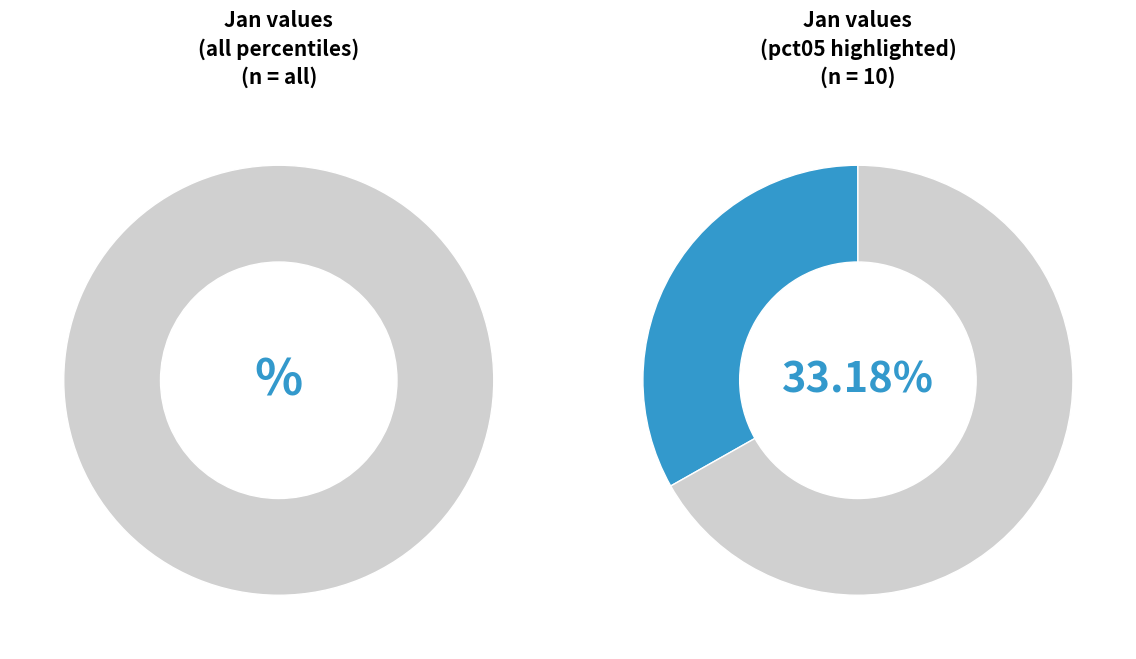

Is it true that pct35 is 1% of the pie?

False